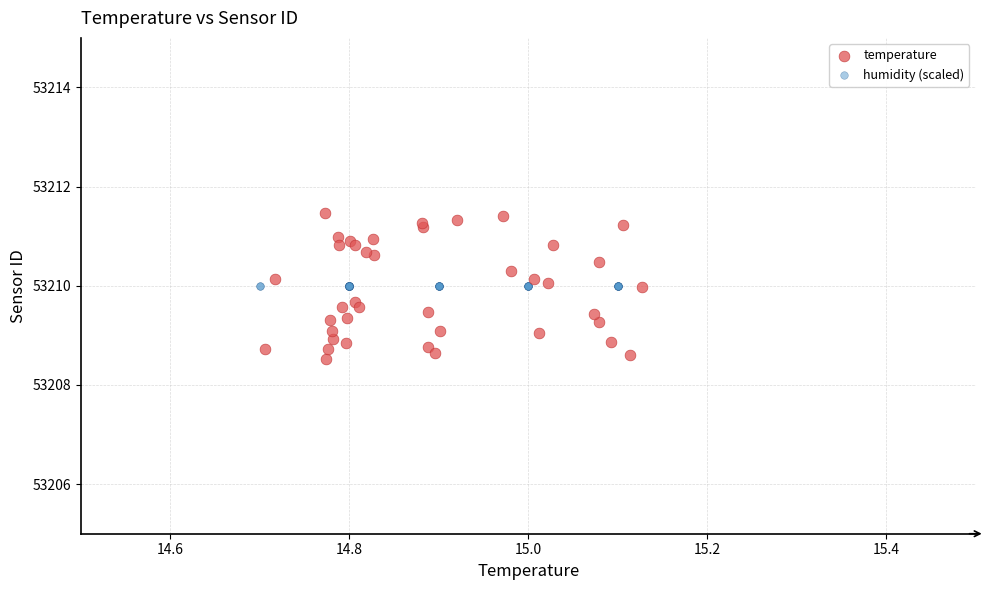

Which series reaches the minimum Y coordinate?

temperature